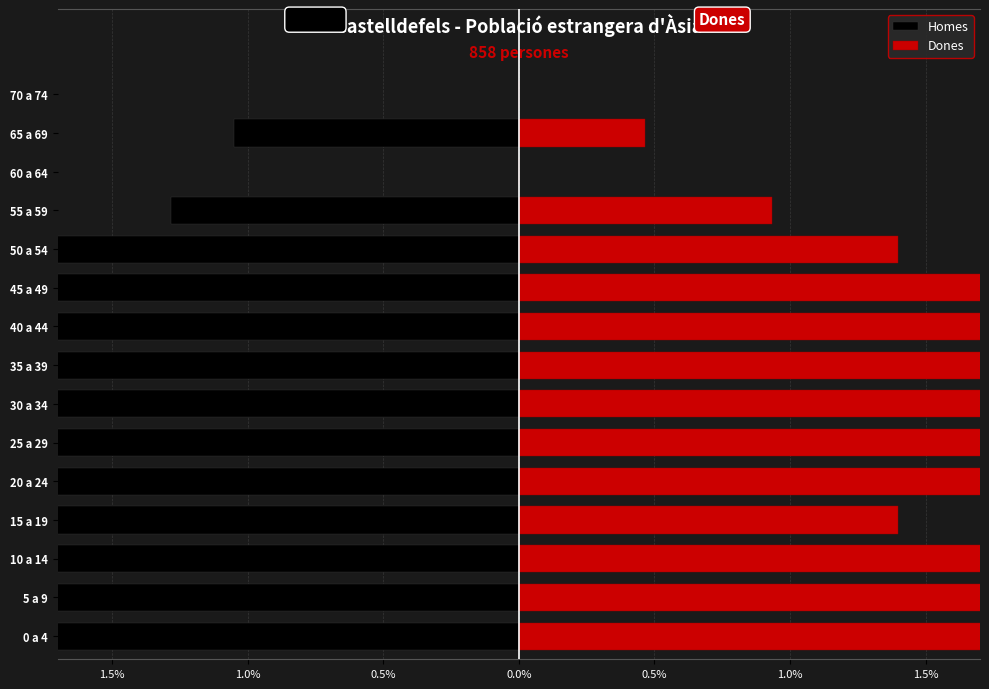

Which series has the largest range (max minus min)?

Homes